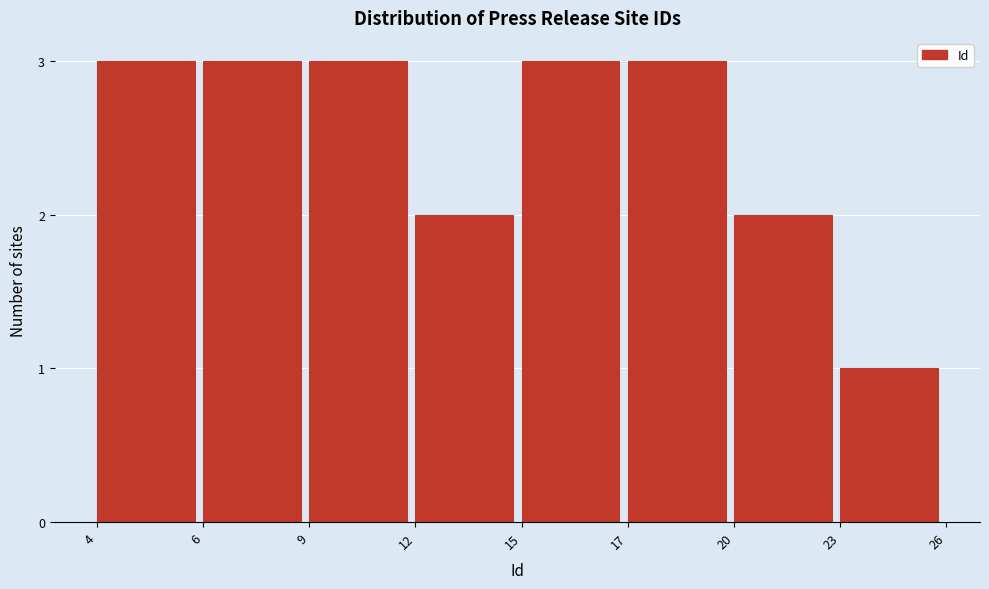

Reading left to right, what are all the values shown in this chart?

3	3	3	2	3	3	2	1